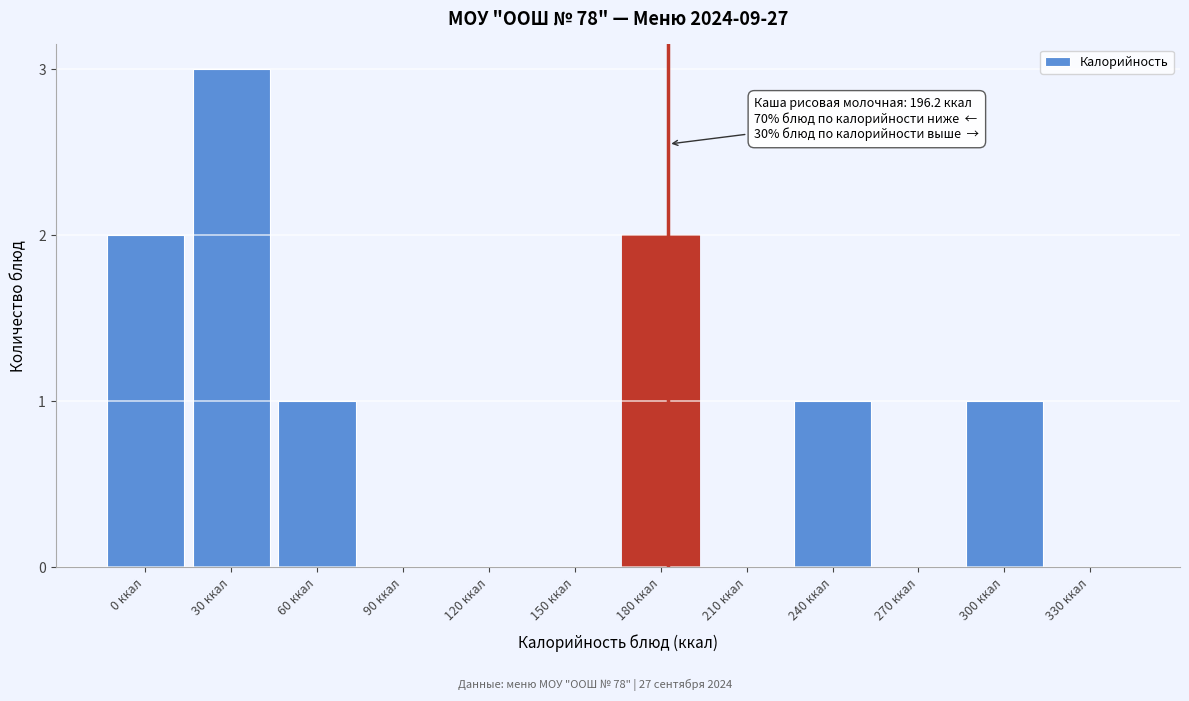

Reading right to left, list all the values displayed in this chart.

330 ккал=0	300 ккал=1	270 ккал=0	240 ккал=1	210 ккал=0	180 ккал=2	150 ккал=0	120 ккал=0	90 ккал=0	60 ккал=1	30 ккал=3	0 ккал=2